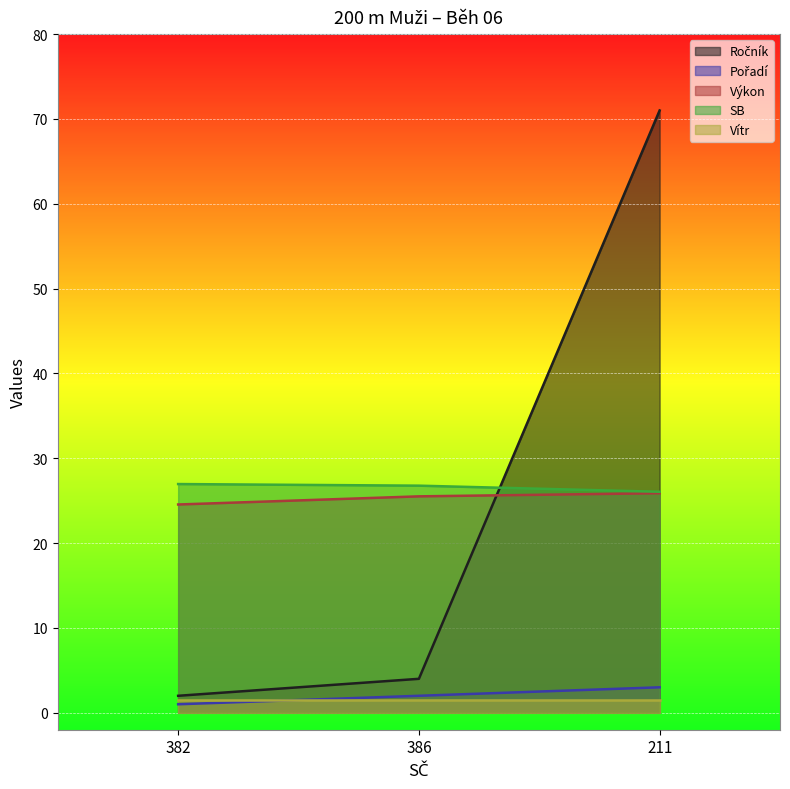

What is the difference between the highest and lowest values at 382?

26.0